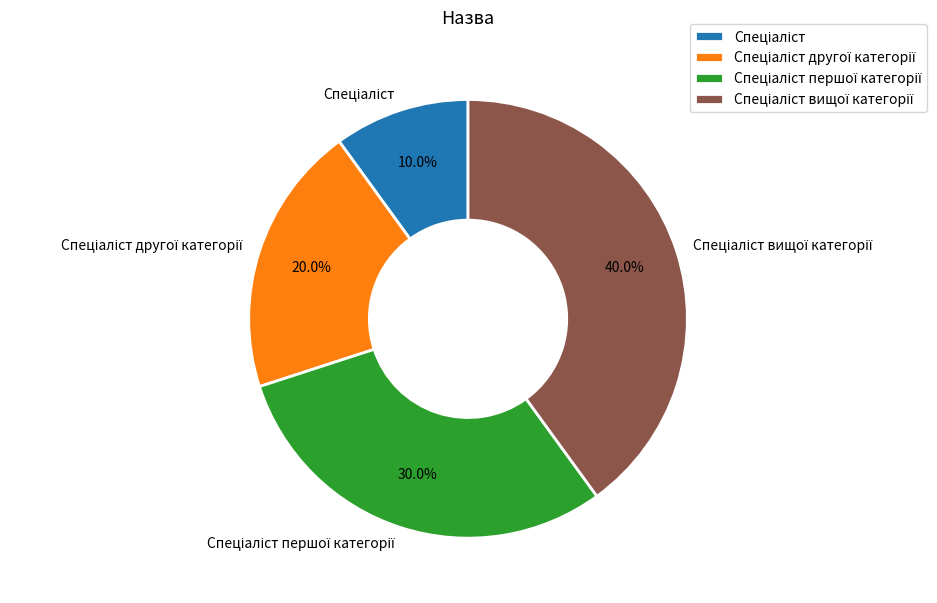

To the nearest percent, what is the difference between the largest and smallest slice percentages?

30%